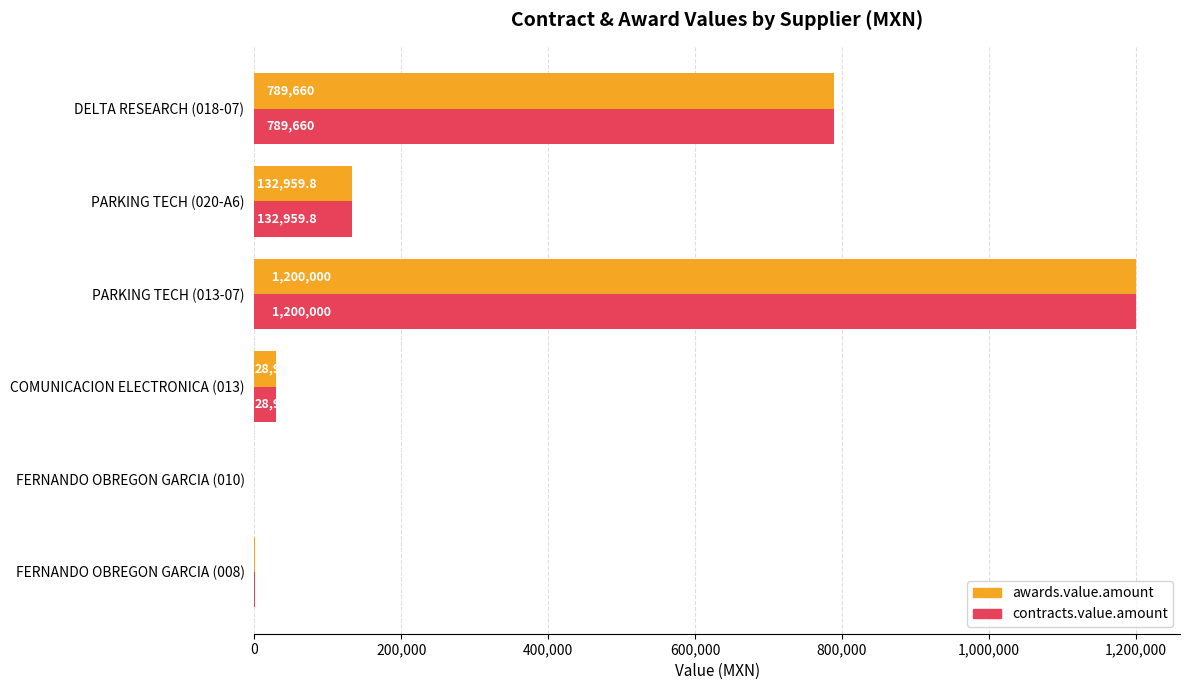

What is the sum of the contracts.value.amount values at FERNANDO OBREGON GARCIA (008) and COMUNICACION ELECTRONICA (013)?

29576.0